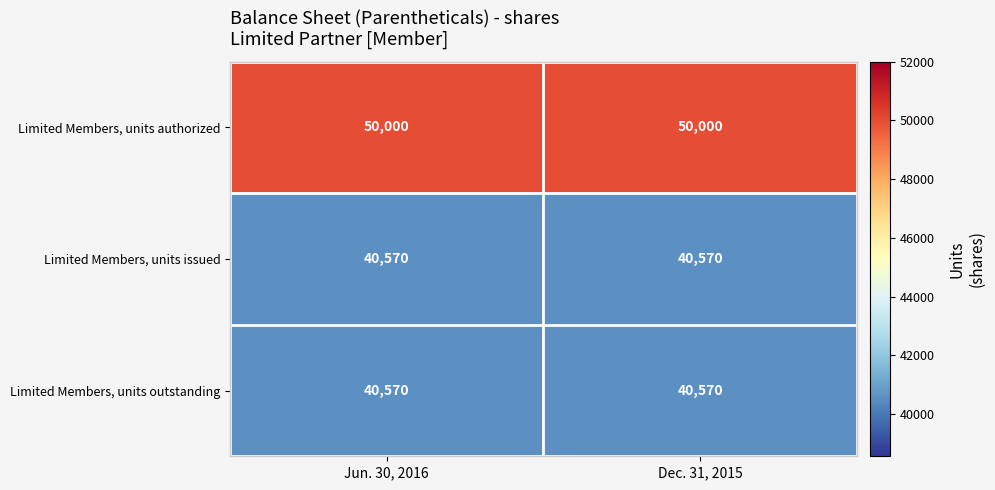

What is the total value across all series at Dec. 31, 2015?

131140